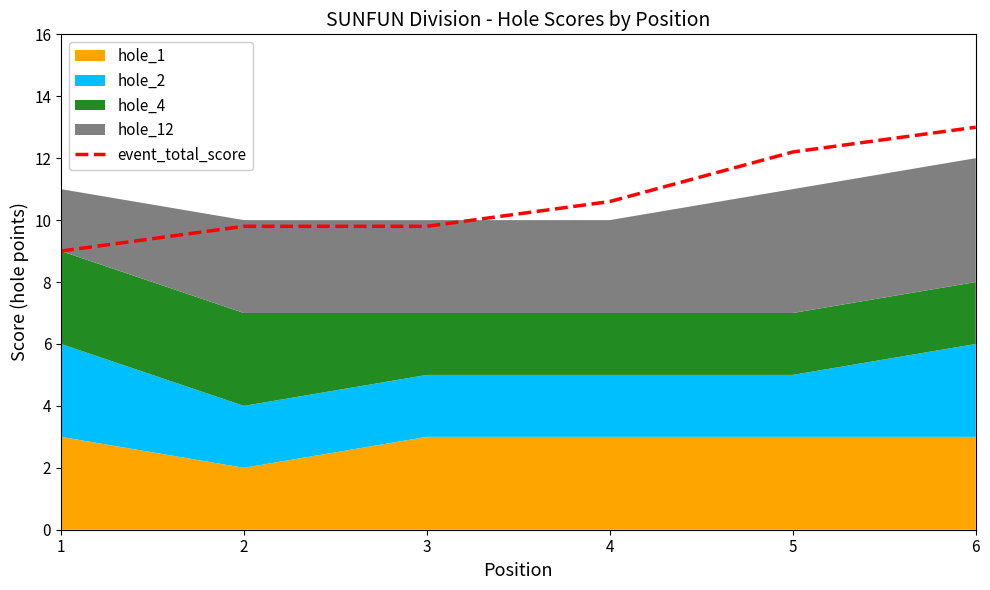

Which category has the lowest value across all series?

1